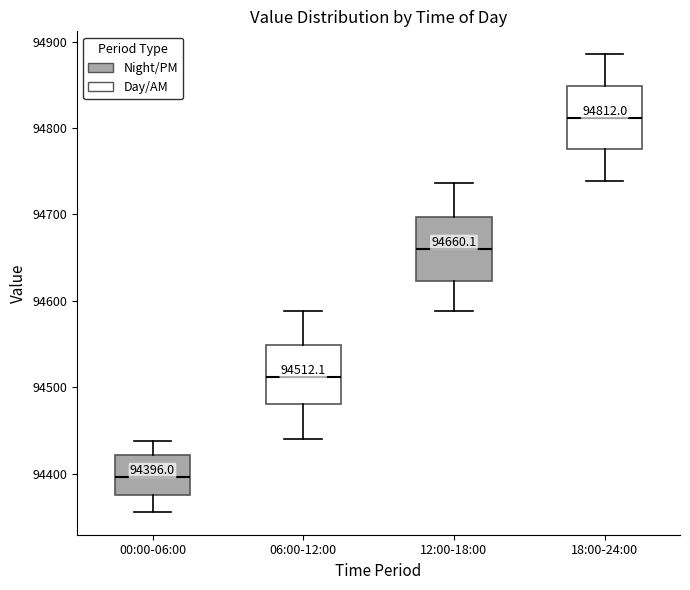

Which box's median line is the lowest?

00:00-06:00